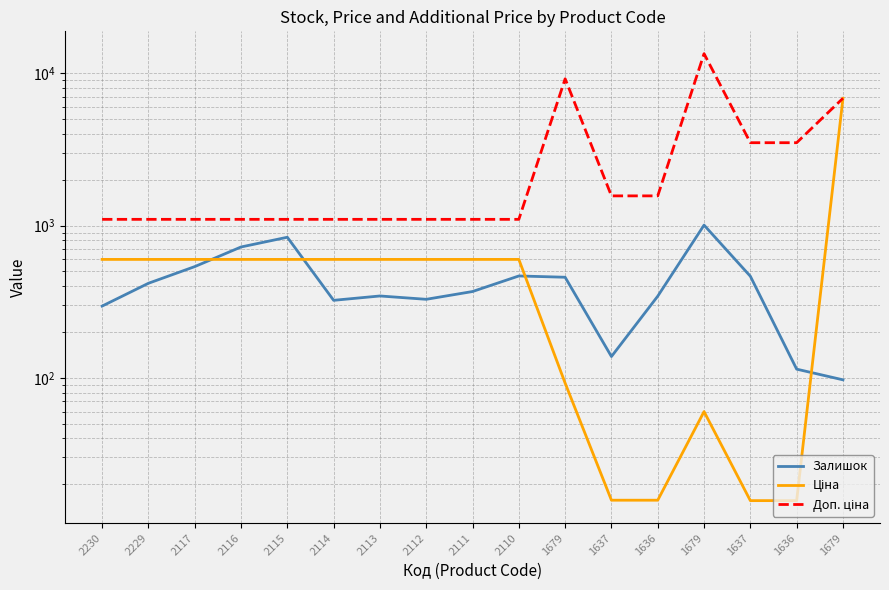

What is the label of the 11th point from the left?

1679